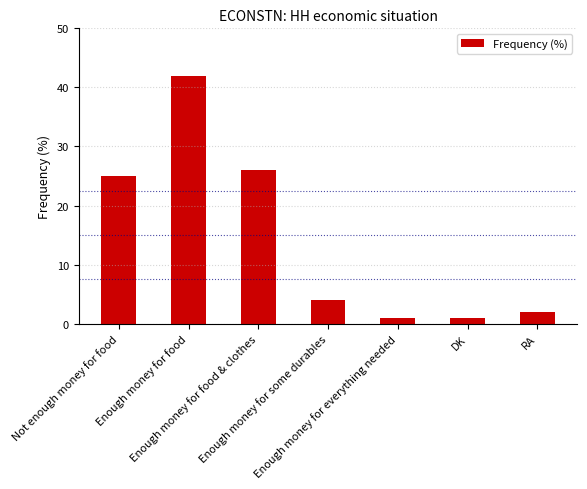

What position from the right is Enough money for food & clothes?

5